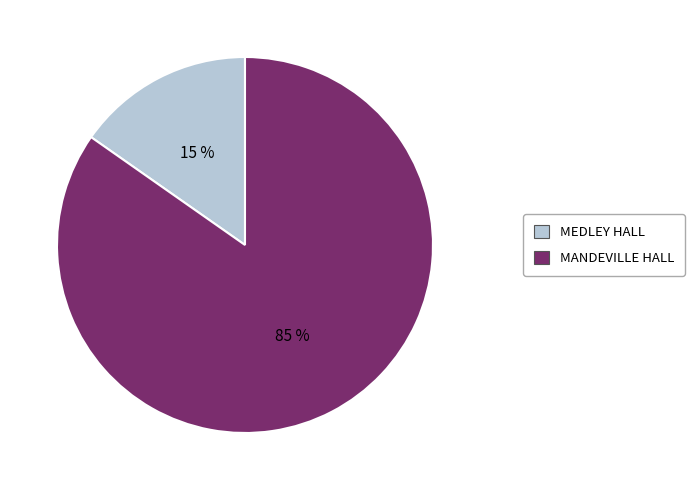

Combined, do MEDLEY HALL and MANDEVILLE HALL account for over 50%?

Yes